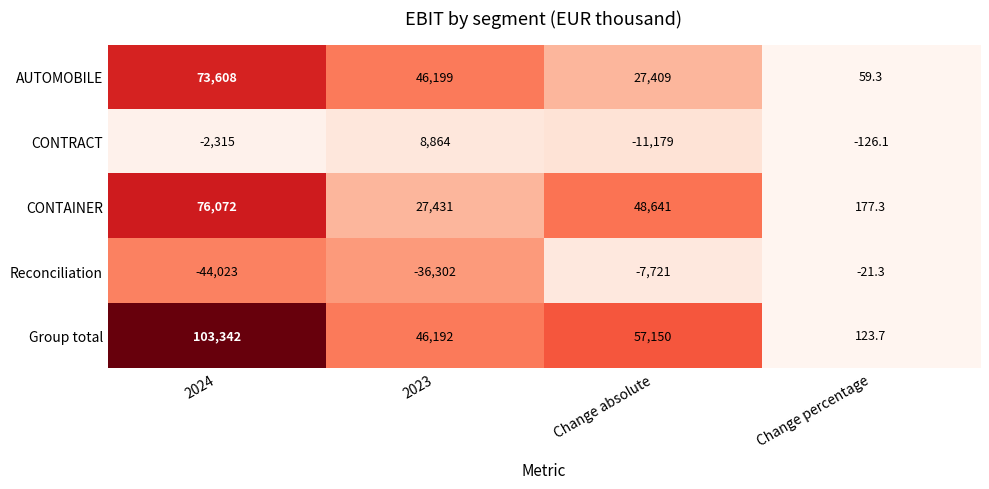

At which label does CONTRACT first exceed -126?

2023